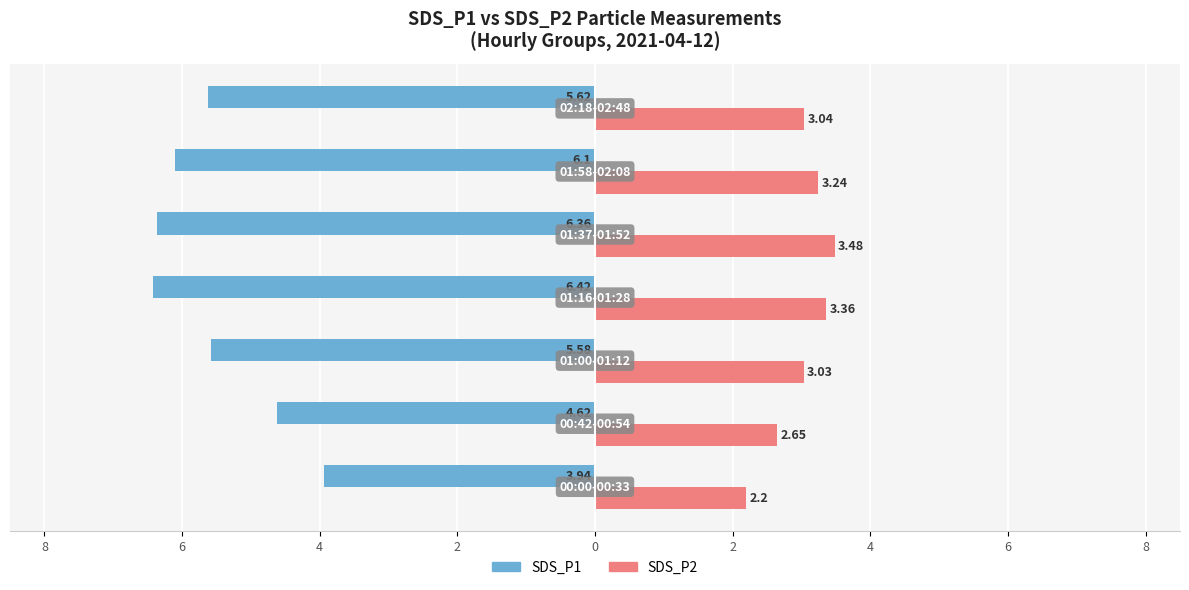

What are all the series names shown in the legend?

SDS_P1, SDS_P2